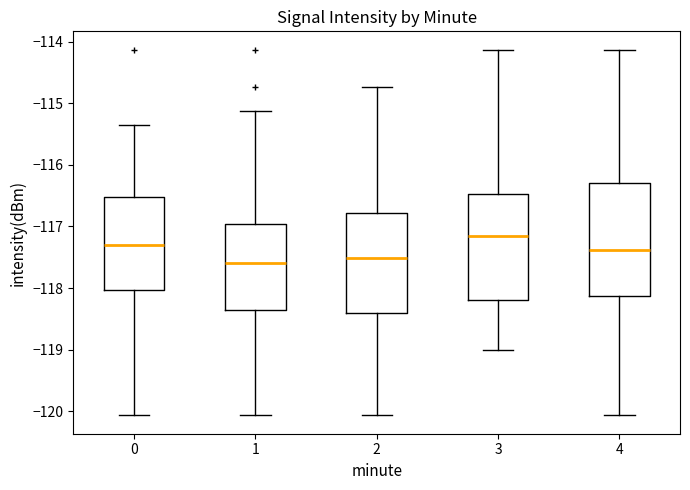

Which box is the tallest, from its lower edge to its upper edge?

4